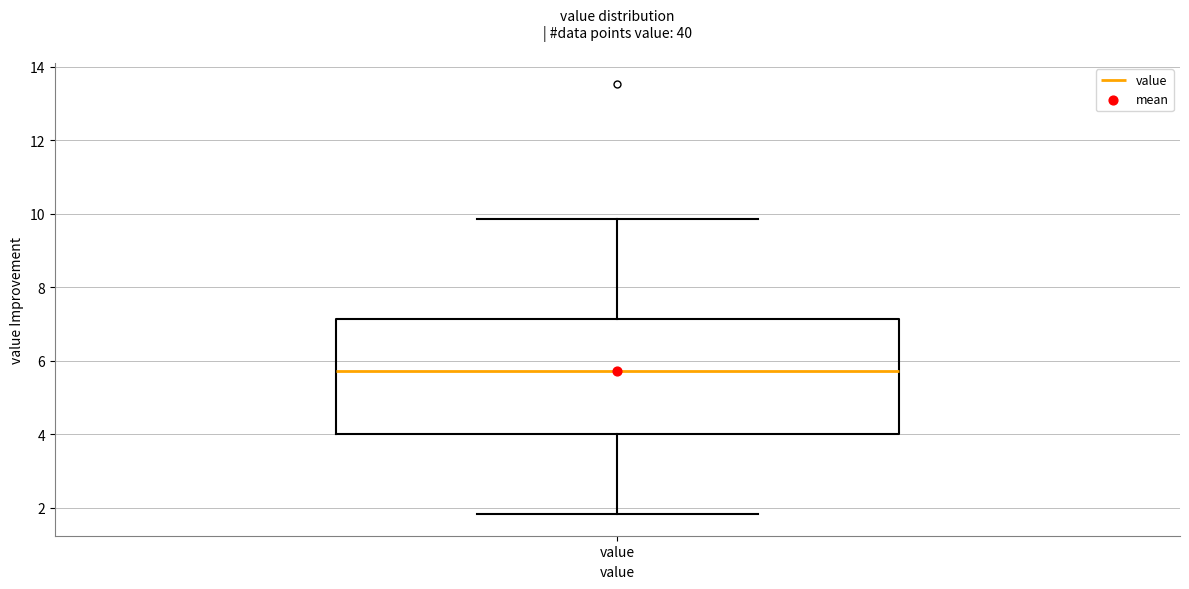

Where does the upper whisker of the box for value end on the y-axis? The values are not printed on the chart, so give them approximately, as read against the axis.

9.8